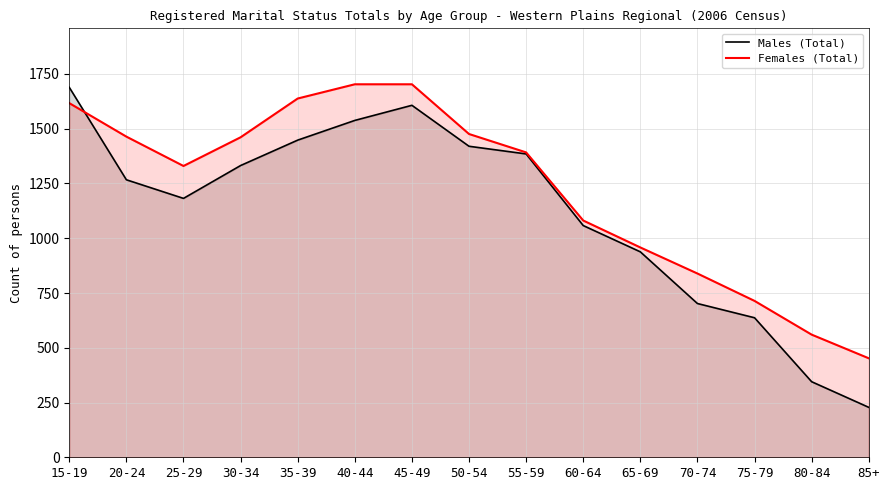

True or false: Females (Total) has a value of 289 at 85+.

False